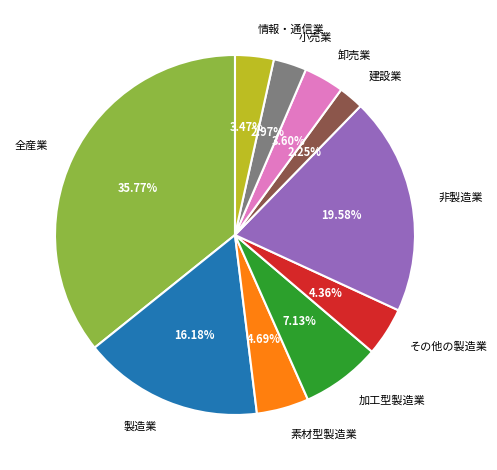

What is the largest slice in the pie chart?

全産業